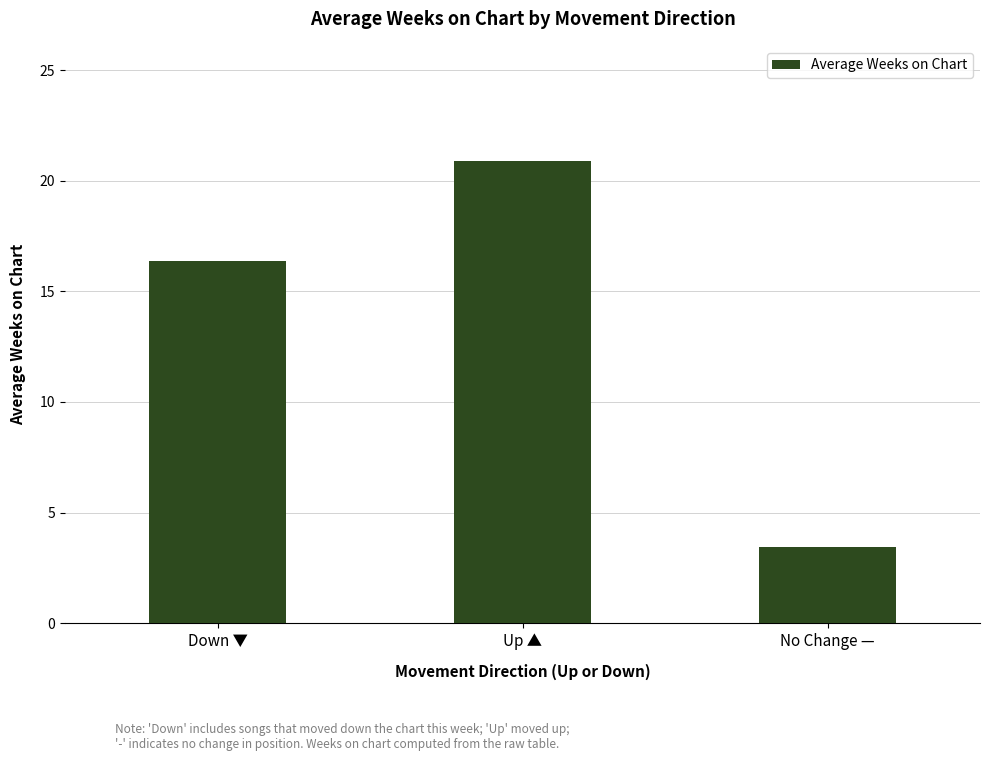

Reading left to right, transcribe all the data shown in this chart.

16.4	20.9	3.5